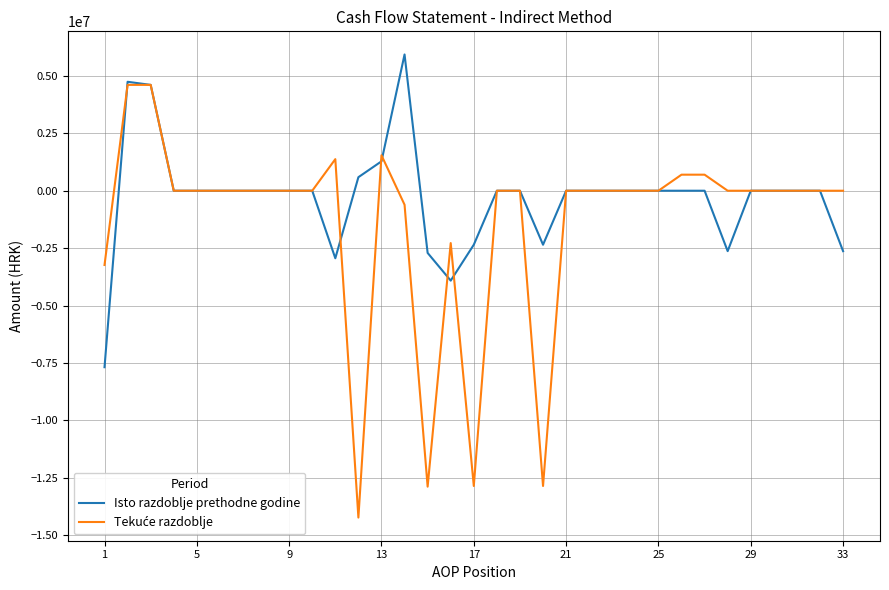

What is the smallest value displayed?

-14232128